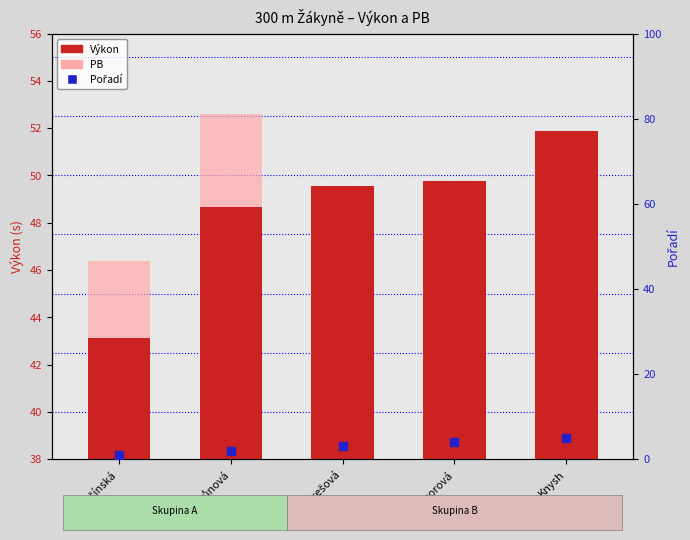

Which series has the largest total across all categories?

Výkon